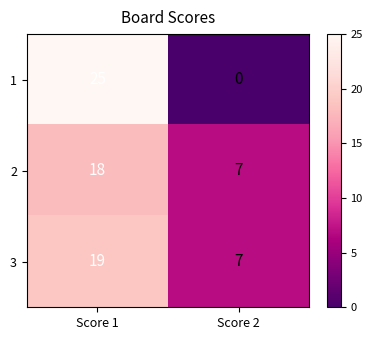

What is the difference between the maximum and minimum values in the 2 series?

11